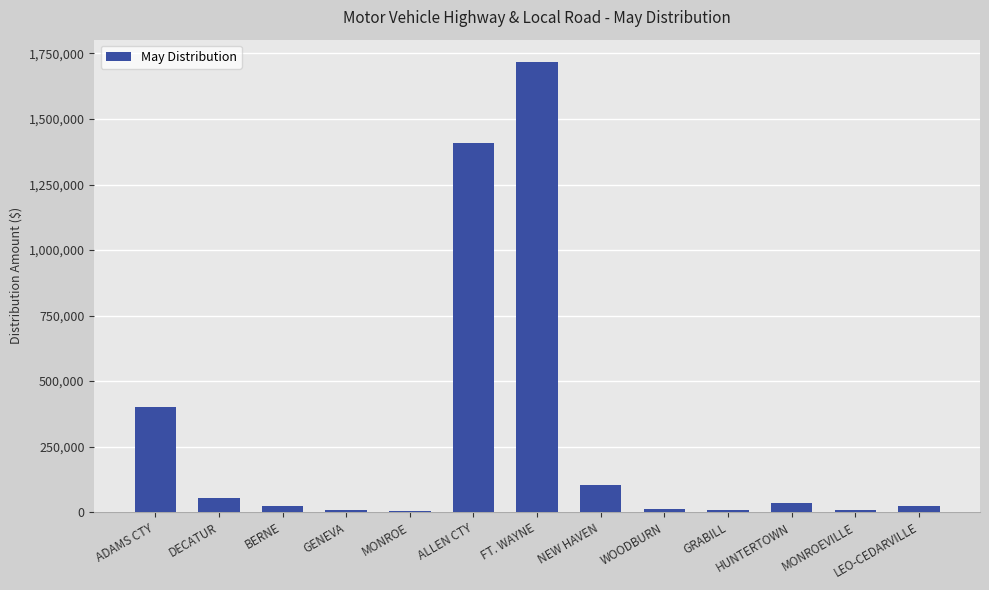

What is the ratio of the value at ALLEN CTY to the value at FT. WAYNE?

0.8